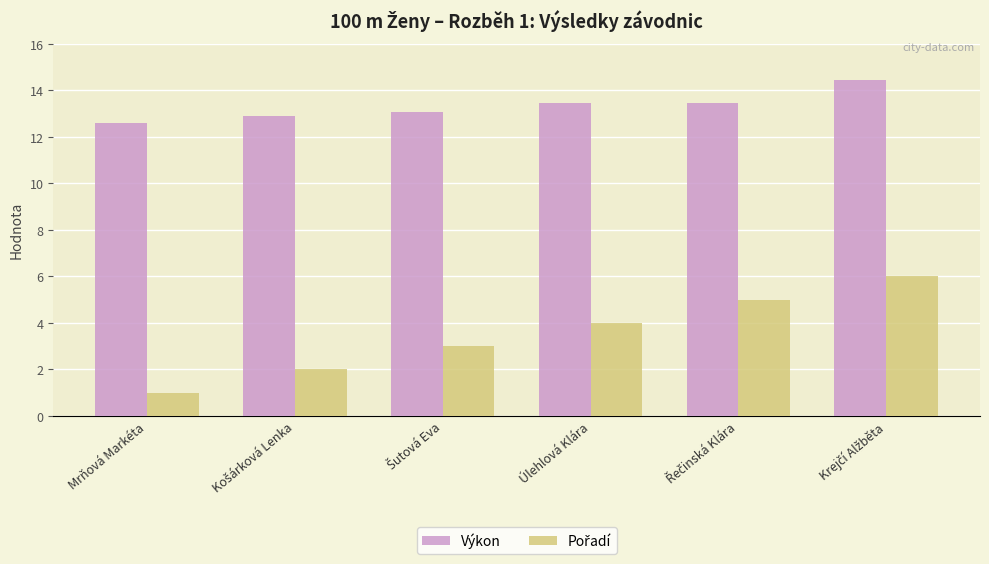

At which label does Výkon reach its minimum?

Mrňová Markéta